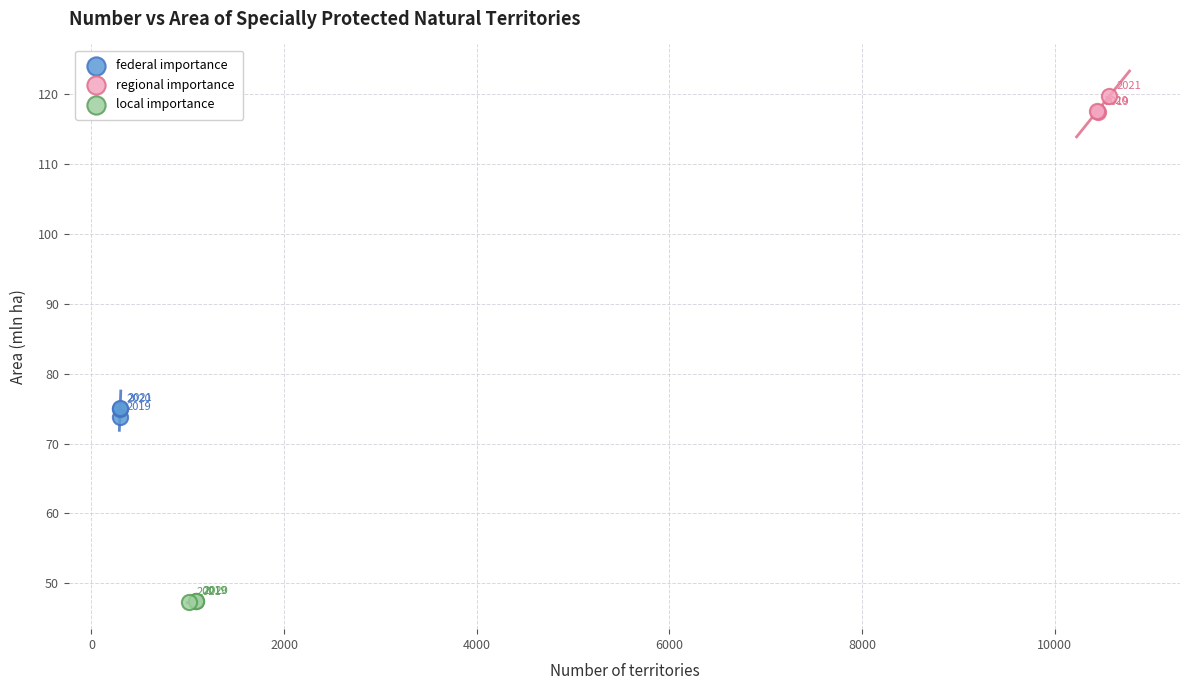

Which series contains the highest Y value?

regional importance